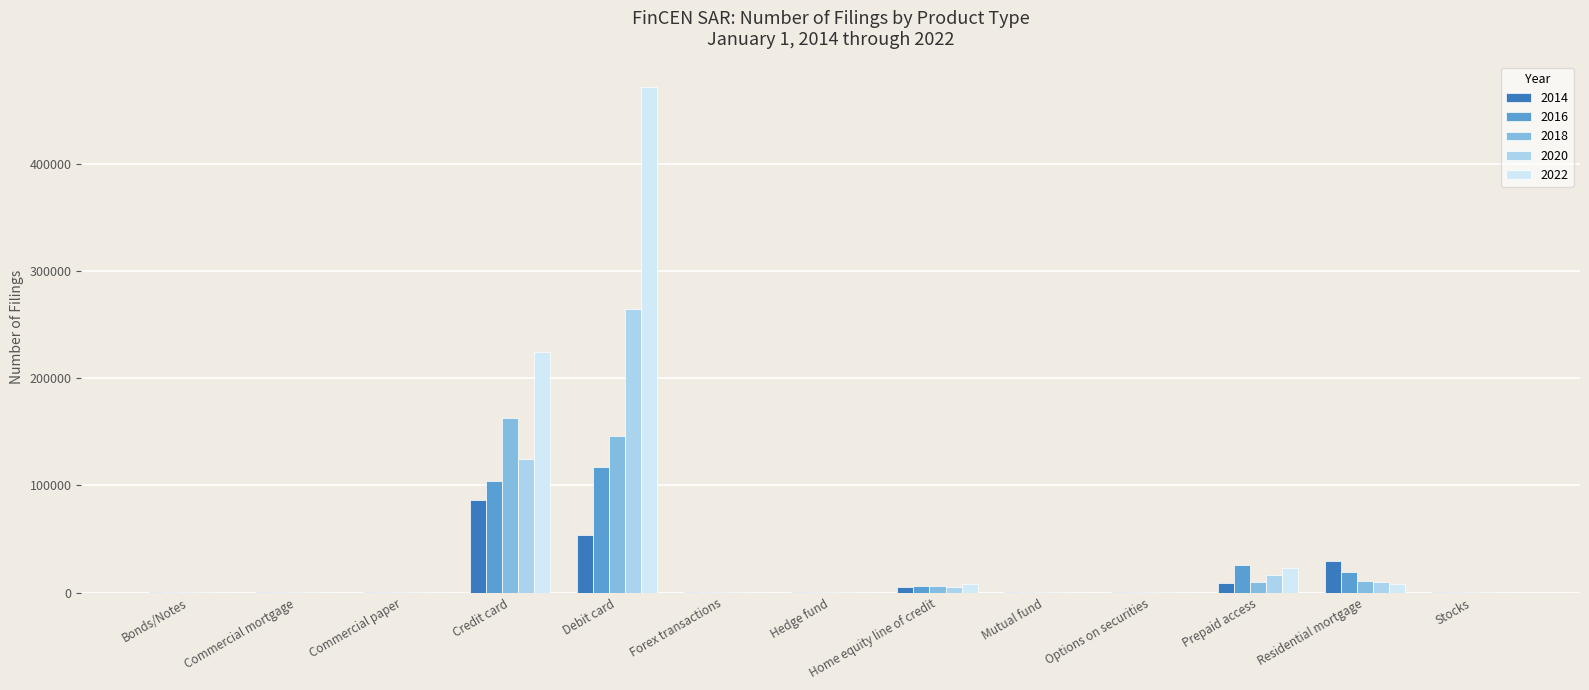

Are the bars grouped side by side (vs. stacked)?

Yes